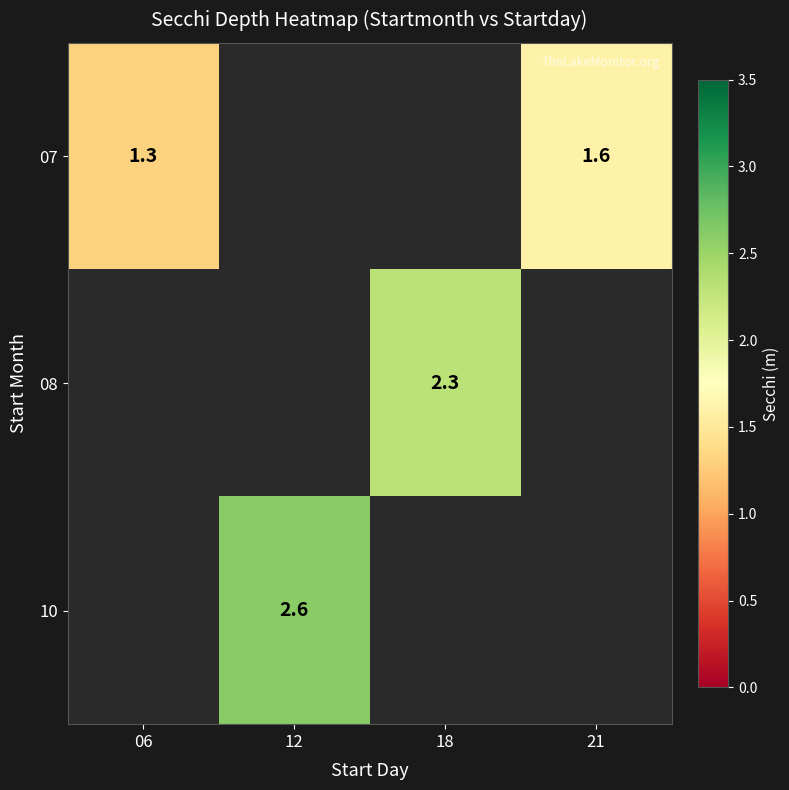

The value of 07 at 21 is 0.5. True or false?

False